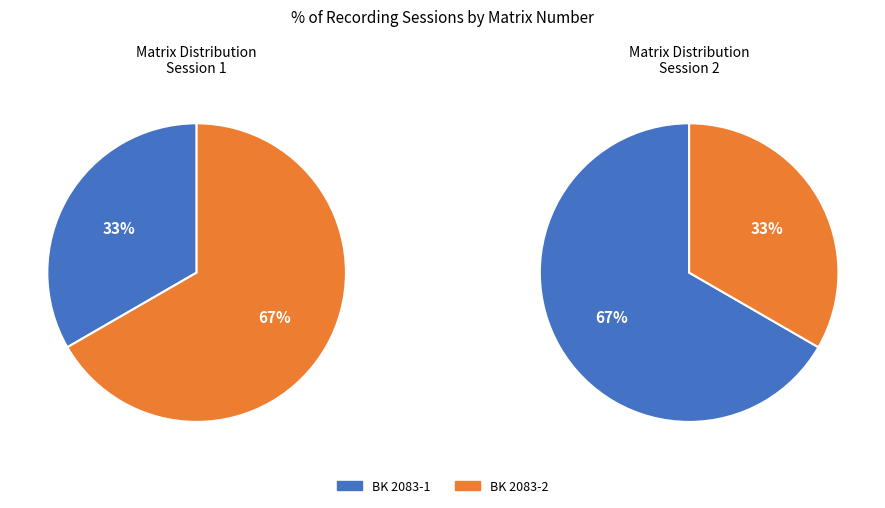

What portion of the pie excludes BK 2083-1?

66.7%